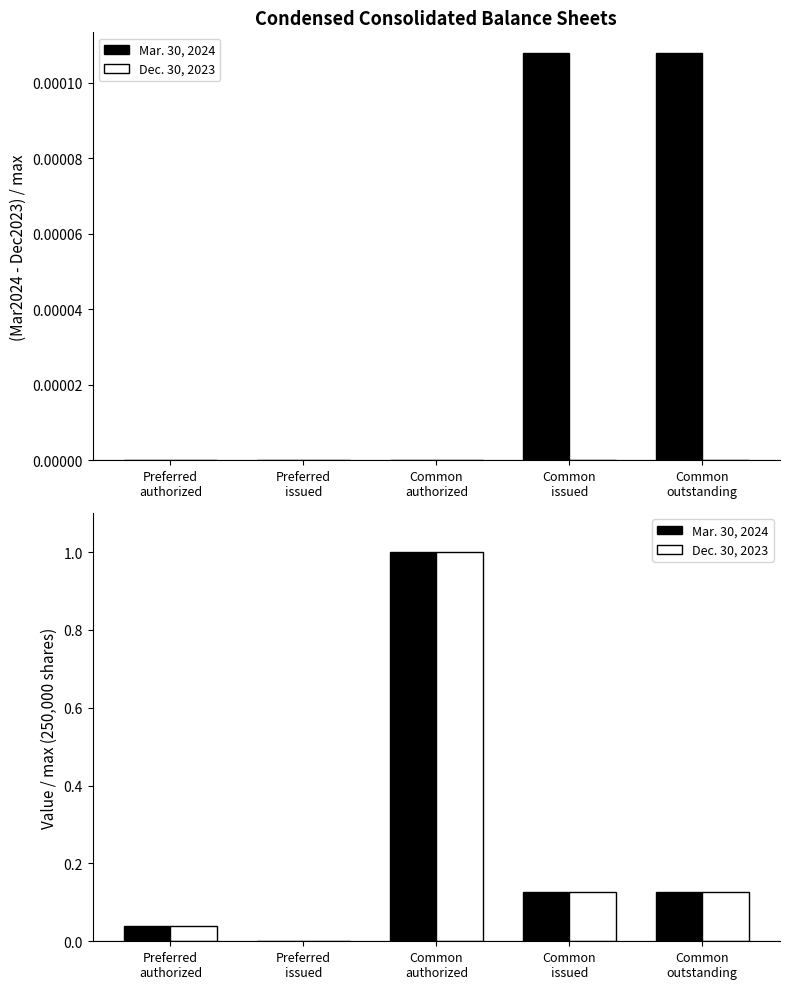

What is the sum of all Dec. 30, 2023 values?

1.3